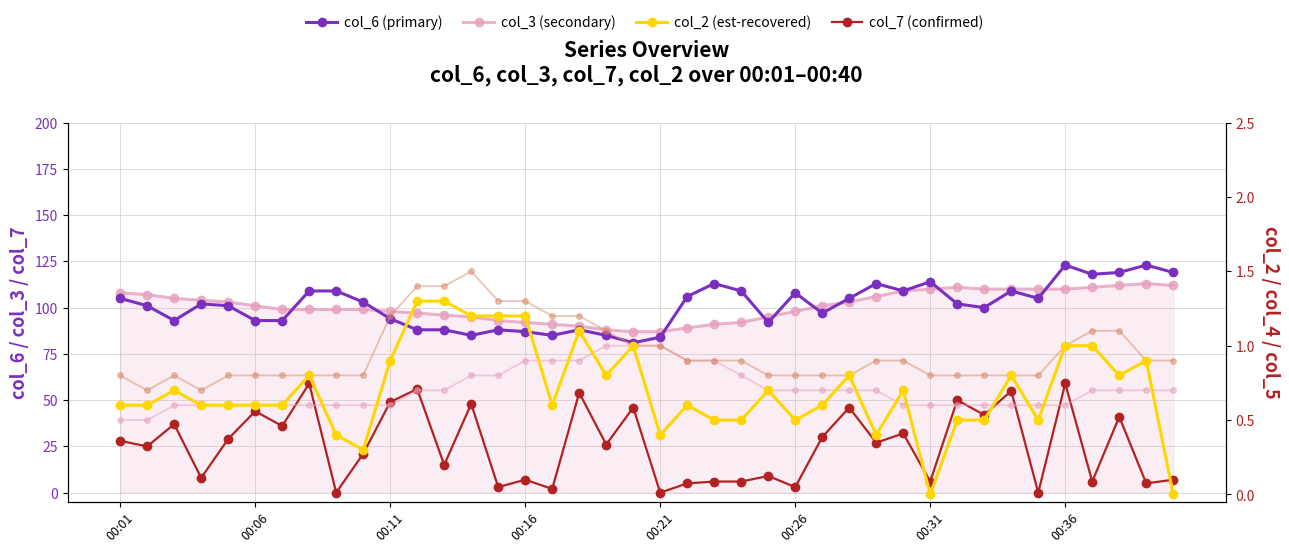

At which label is col_5 closest to 1?

19